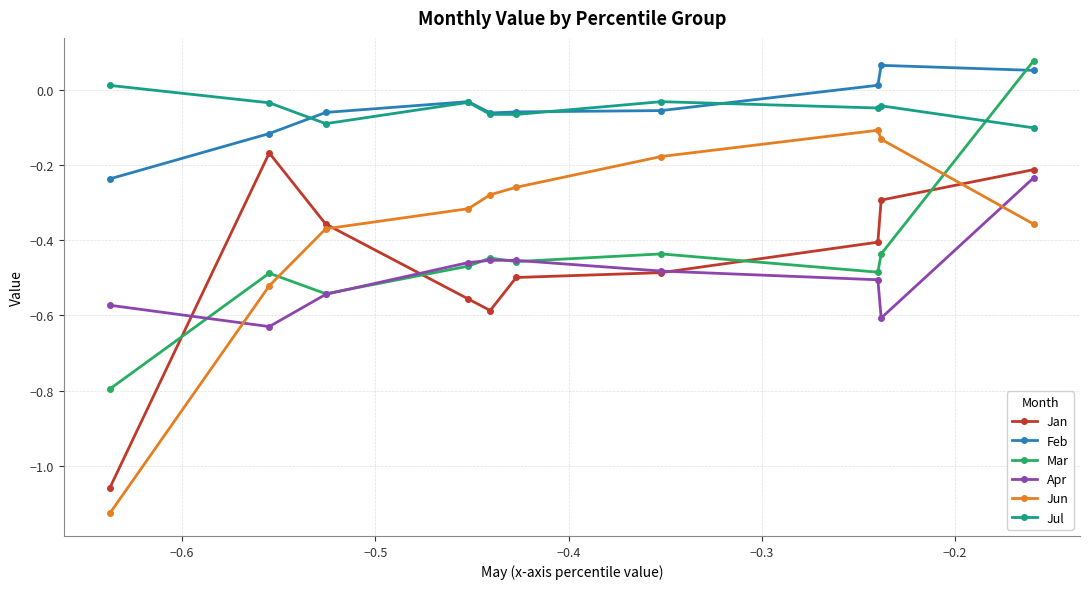

What is the difference between the maximum and second lowest values in the Mar series?

0.6